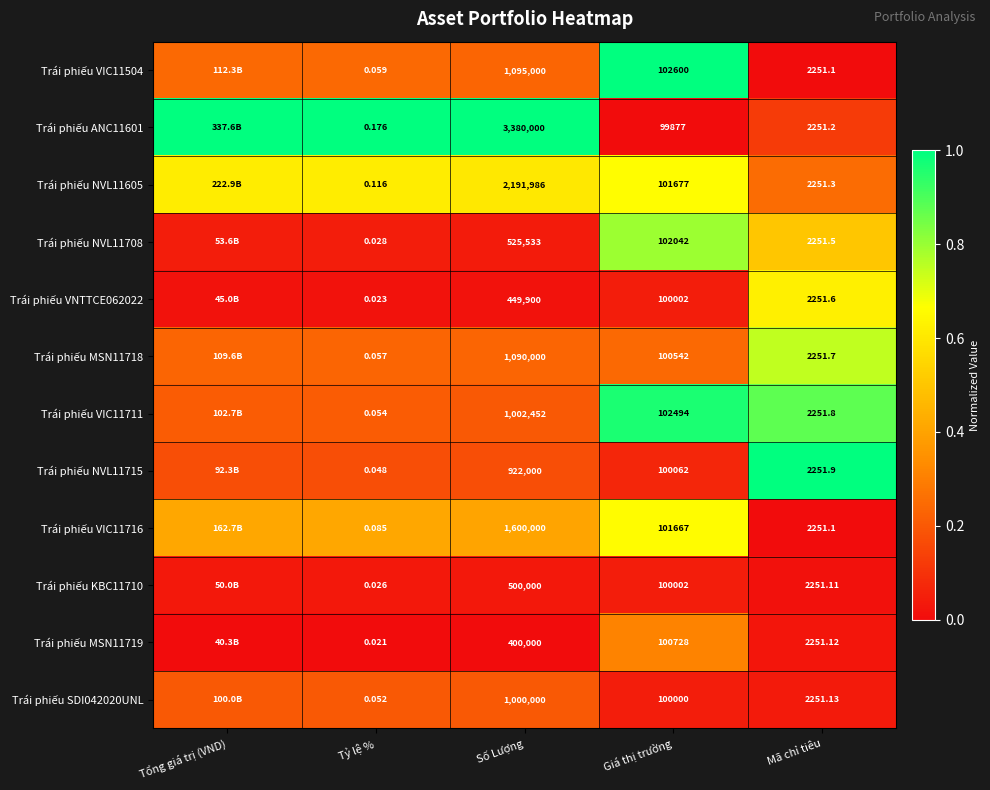

At which category is the sum across all series the highest?

Giá thị trường